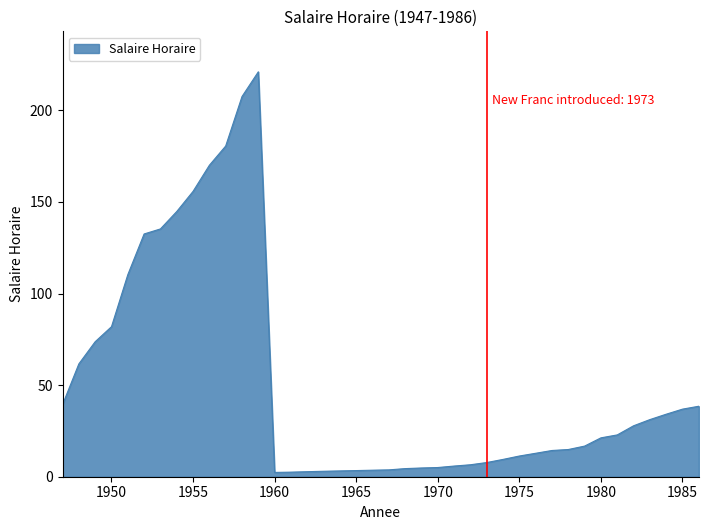

What is the greatest value displayed?

221.0